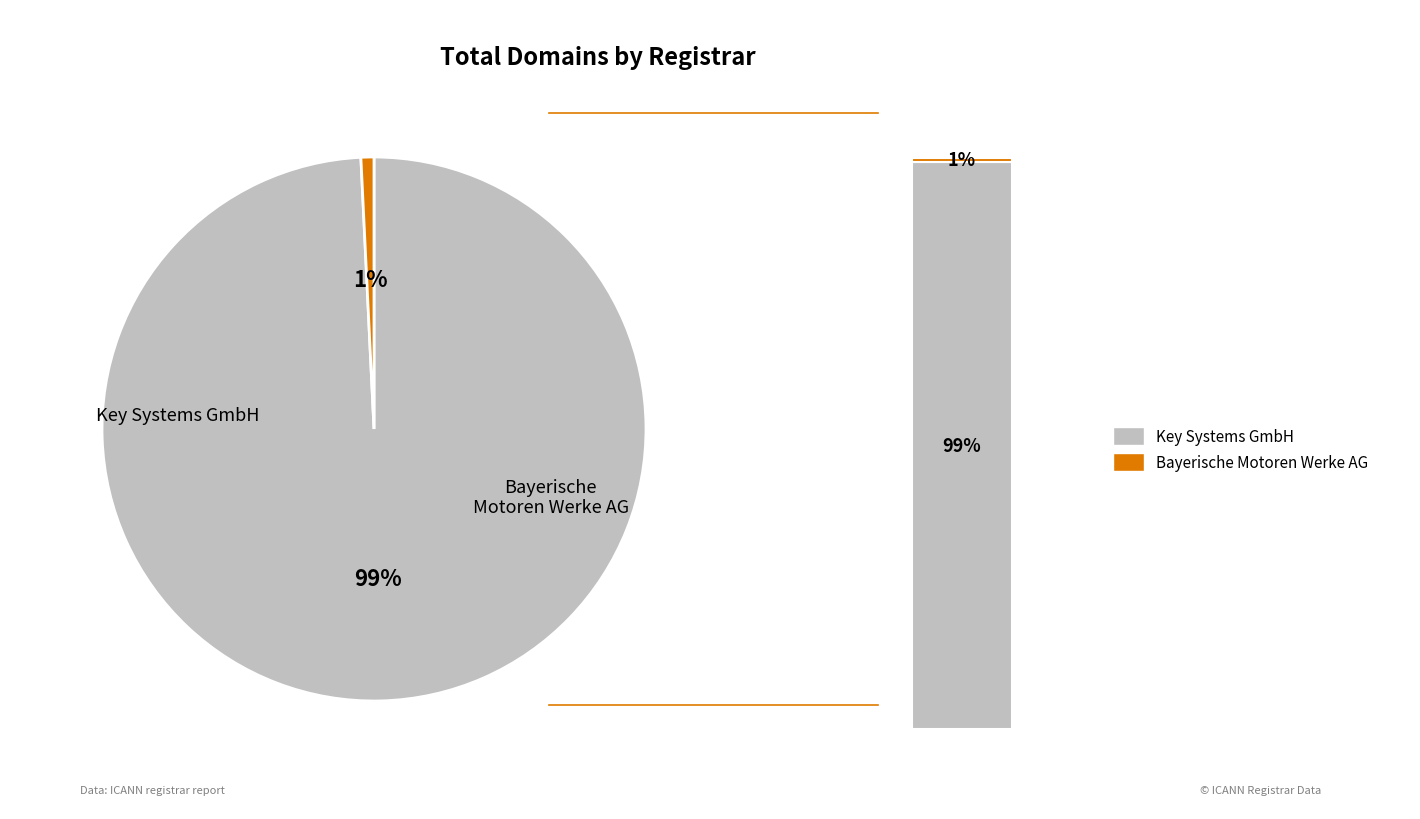

Which slice is the smallest?

Bayerische Motoren Werke AG